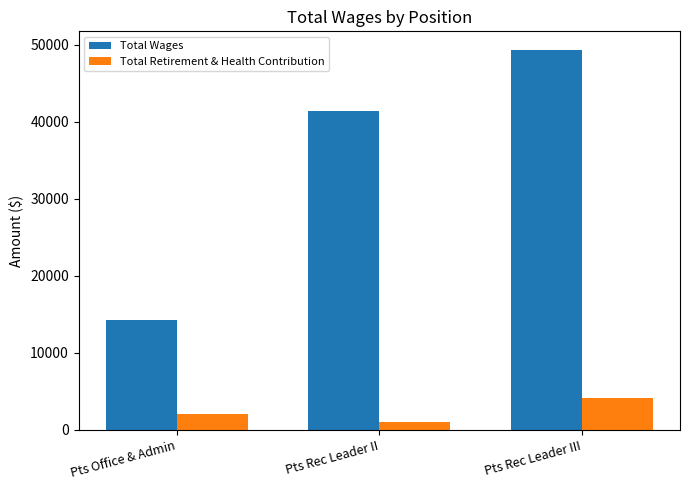

What is the smallest value displayed?

1027